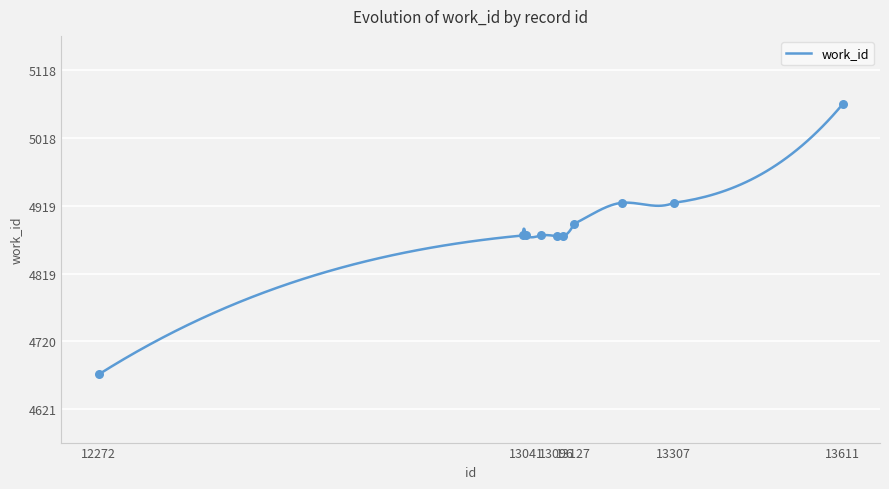

Approximately how many times larger is the value at 13127 compared to 13096?

1.0